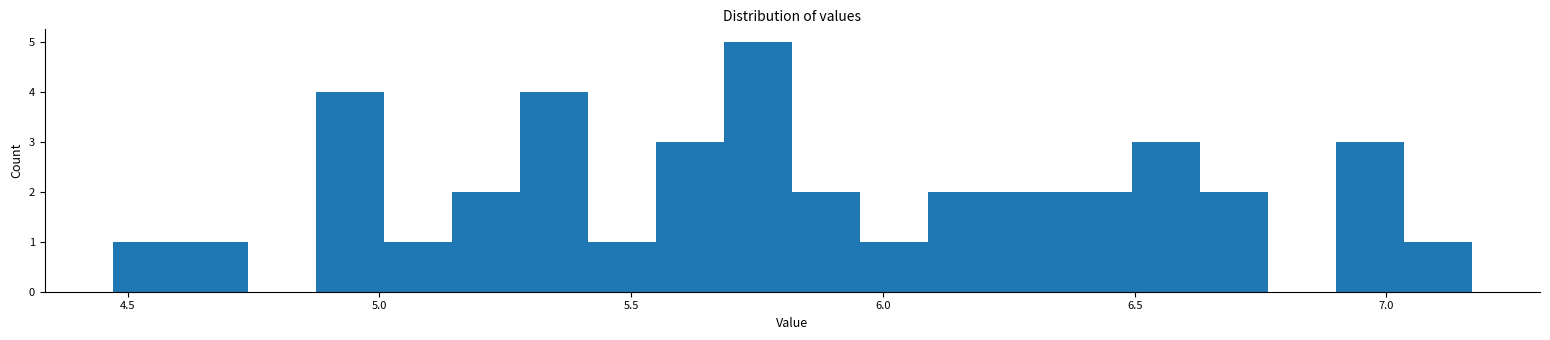

Read against the x-axis, roughly where is the centre of the tallest bar?

5.75